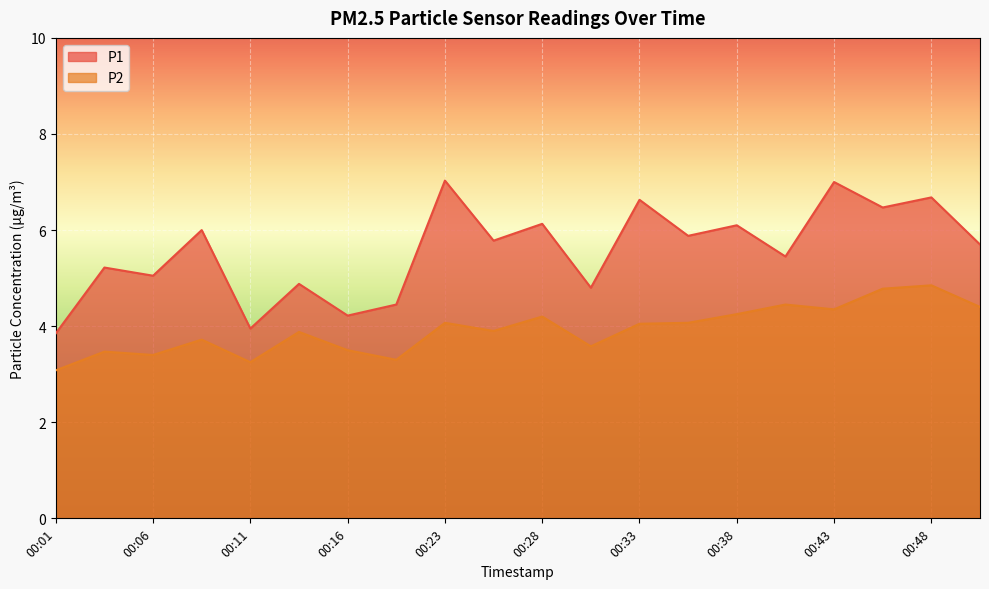

Where is P2 nearest to the value 3?

00:01